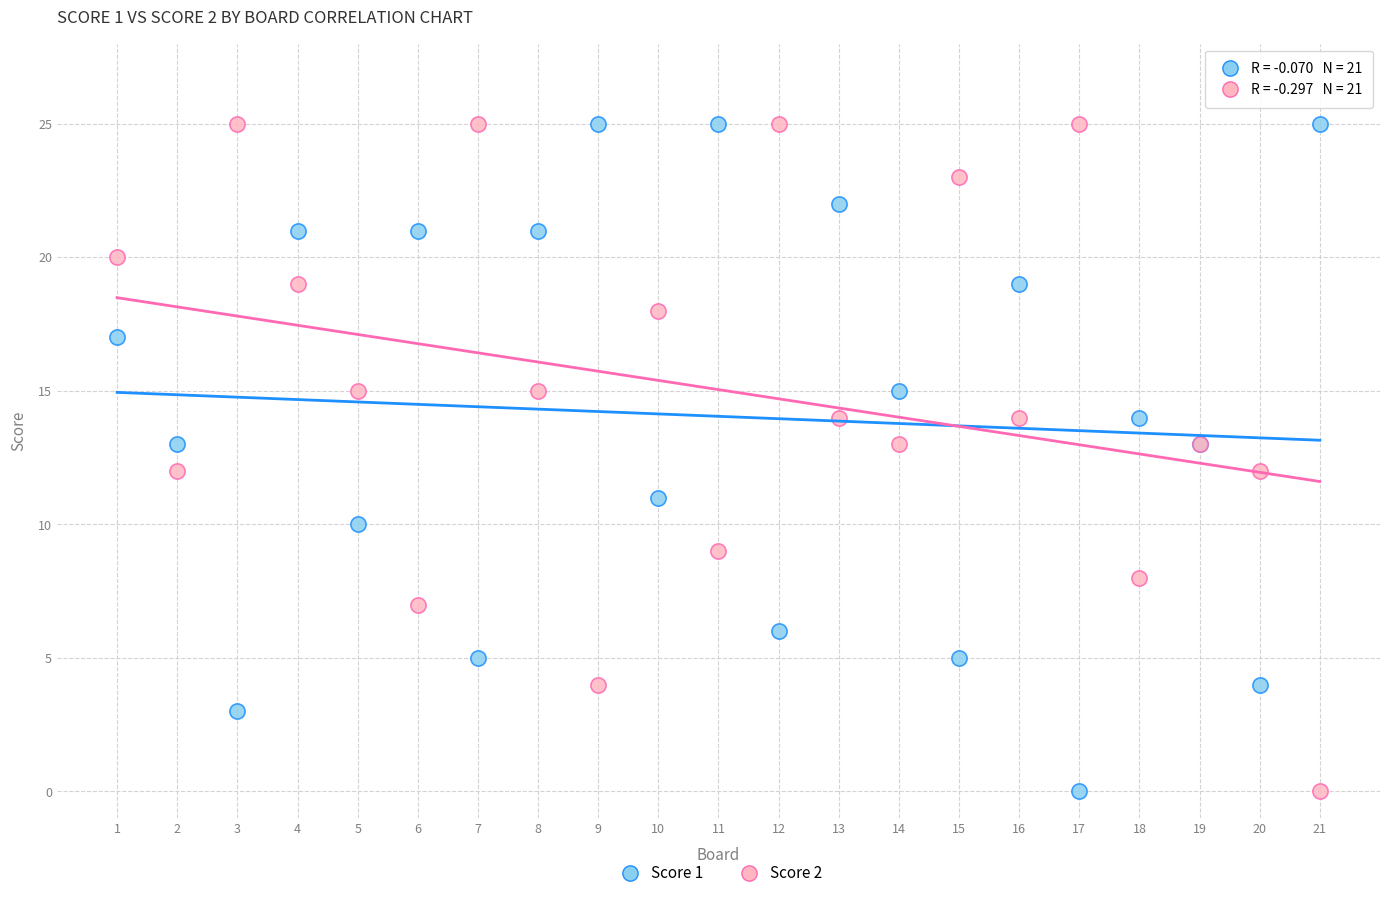

What is the X range (max minus min) for the scatter plot?

20